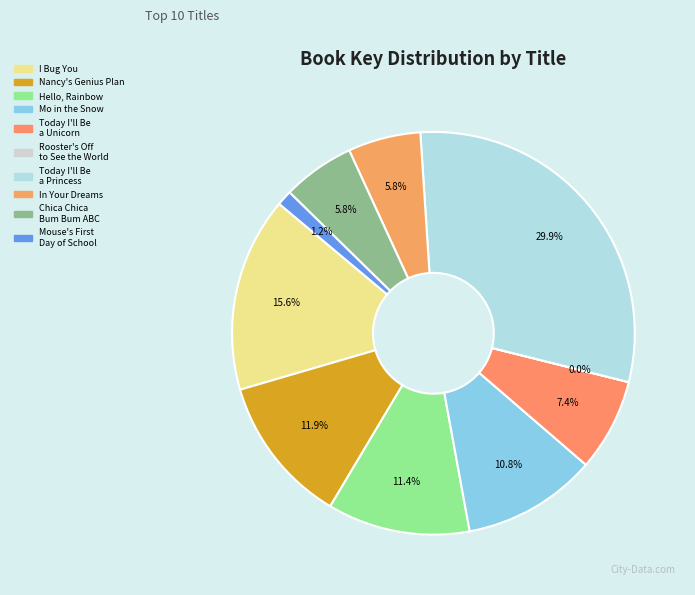

Which has a higher value, In Your Dreams or Chica Chica Bum Bum ABC?

In Your Dreams